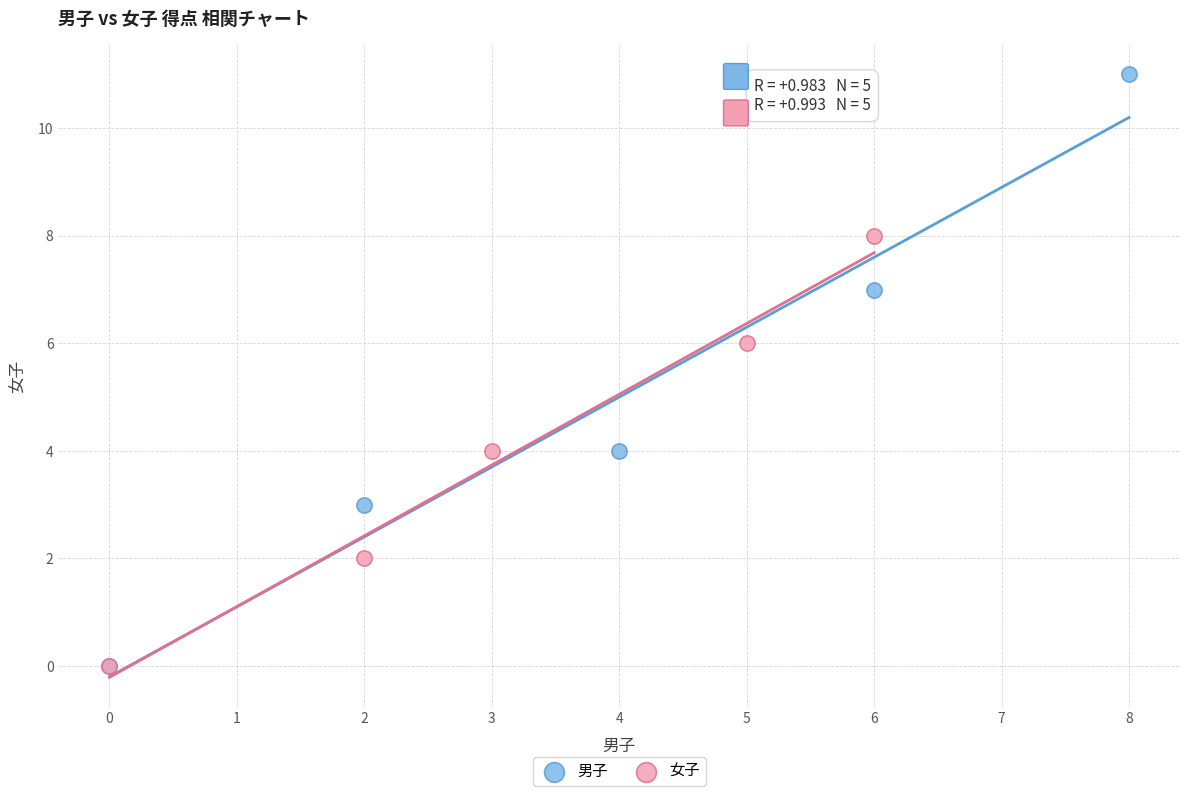

What are all the series names shown in the legend?

男子, 女子